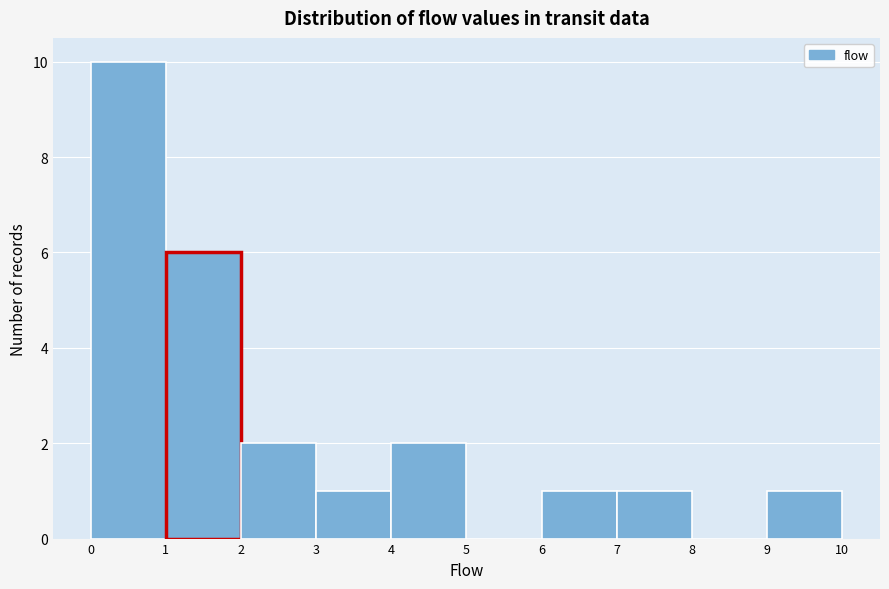

Reading left to right, list every bar in this chart as the range it spans on the x-axis followed by its height. The values are not printed on the chart, so give them approximately, as read against the axis.

0 to 1: 10
1 to 2: 6
2 to 3: 2
3 to 4: 1
4 to 5: 2
5 to 6: 0
6 to 7: 1
7 to 8: 1
8 to 9: 0
9 to 10: 1